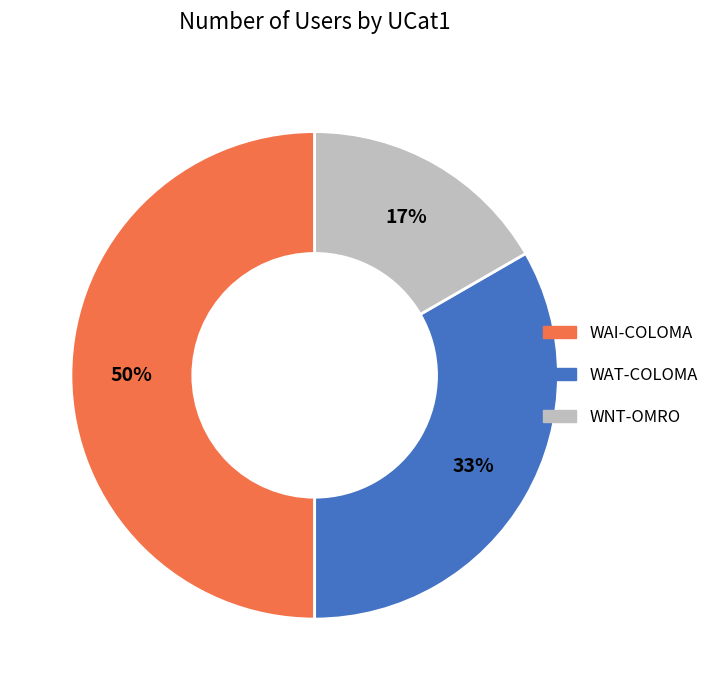

What is the smallest slice in the pie chart?

WNT-OMRO